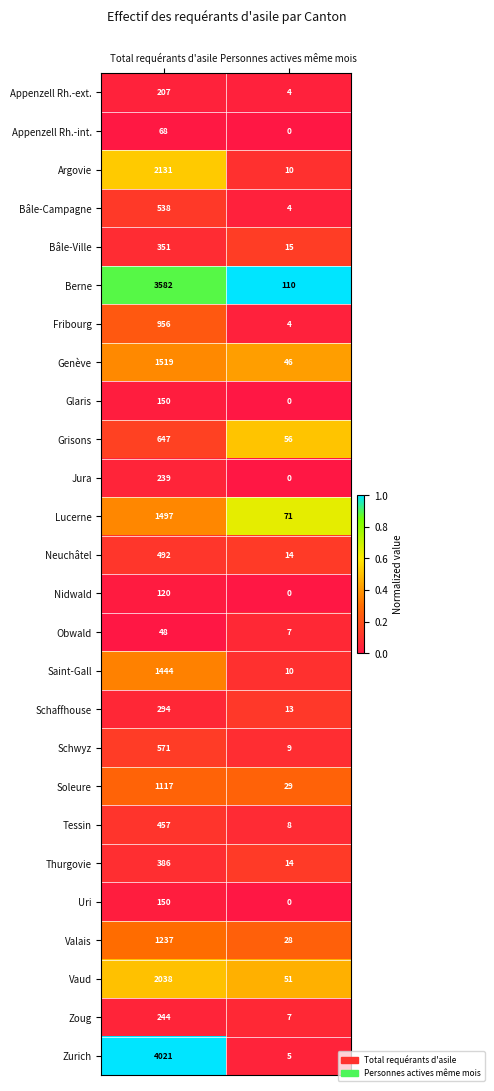

True or false: Zurich has a value of 5 at Personnes actives même mois.

True